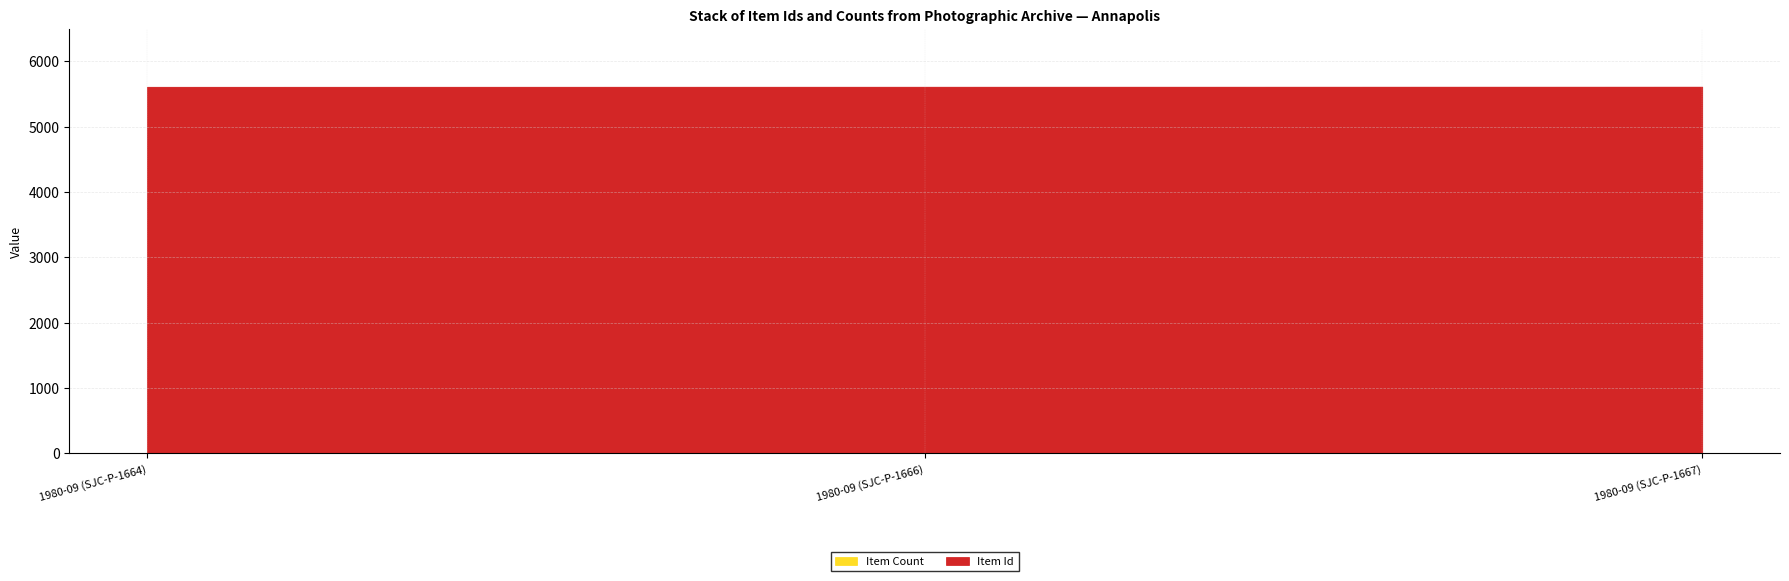

At which label is Item Count closest to 1?

1980-09 (SJC-P-1664)